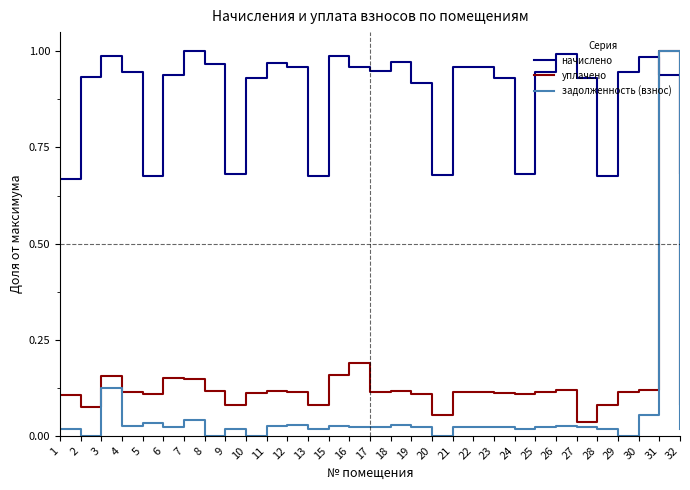

Rank the series at 20 from highest to lowest value.

начислено, уплачено, задолженность (взнос)